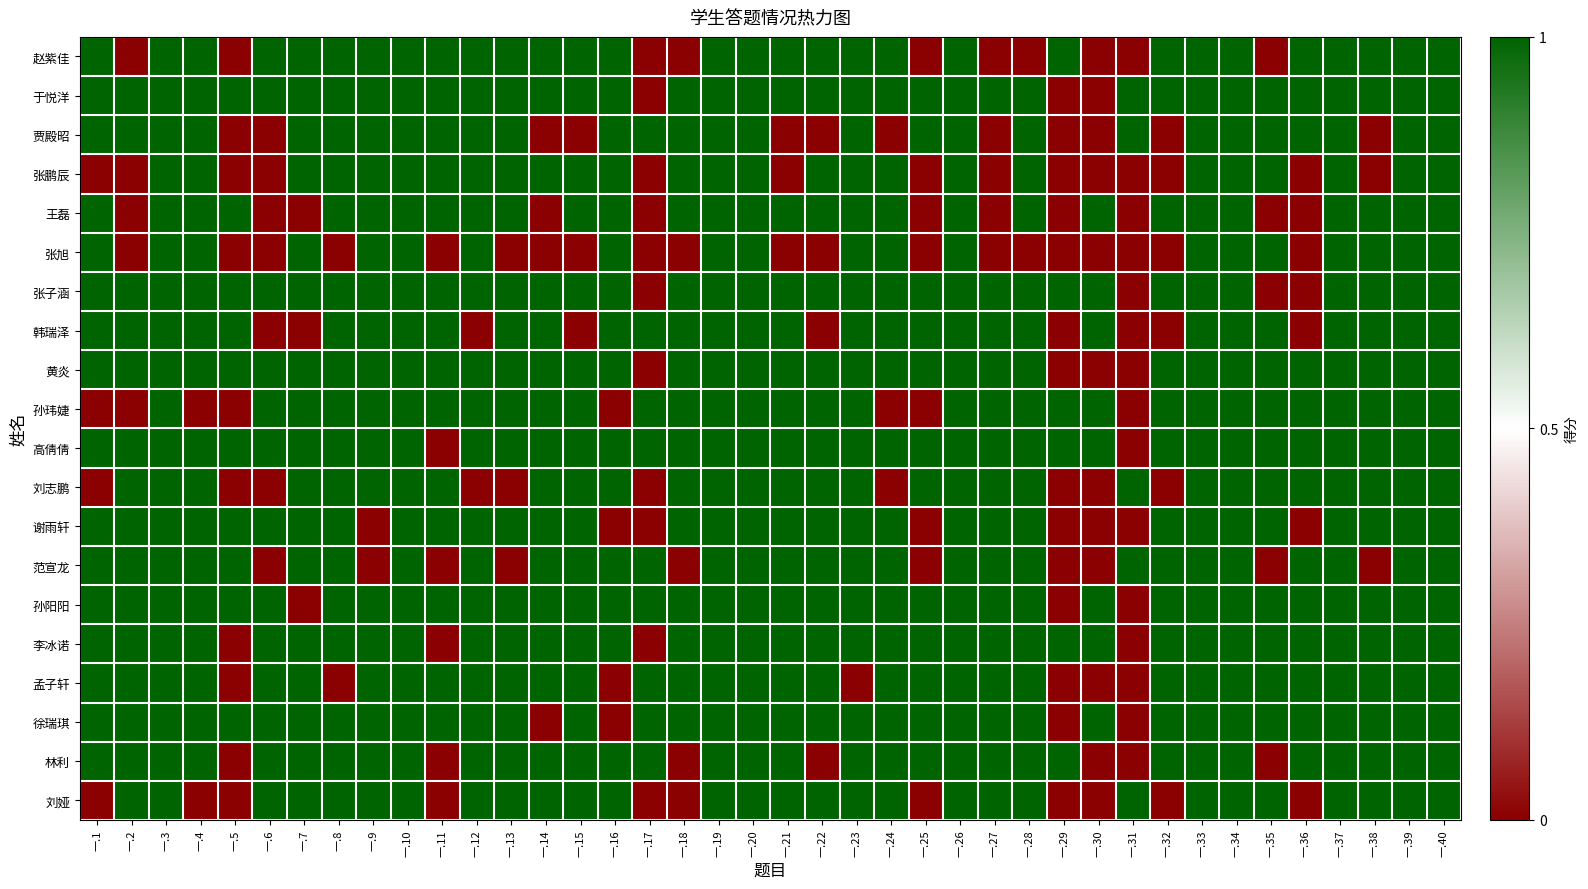

At how many categories does at least one series exceed 0?

40